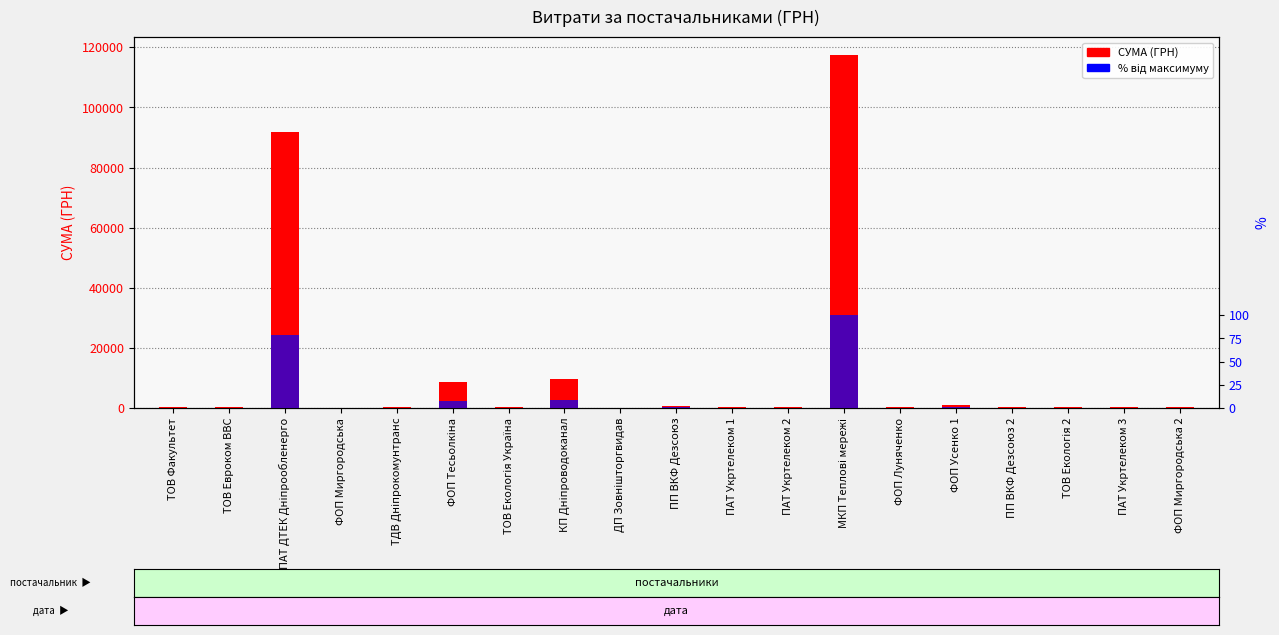

How many values in the СУМА (ГРН) series exceed 361?

10